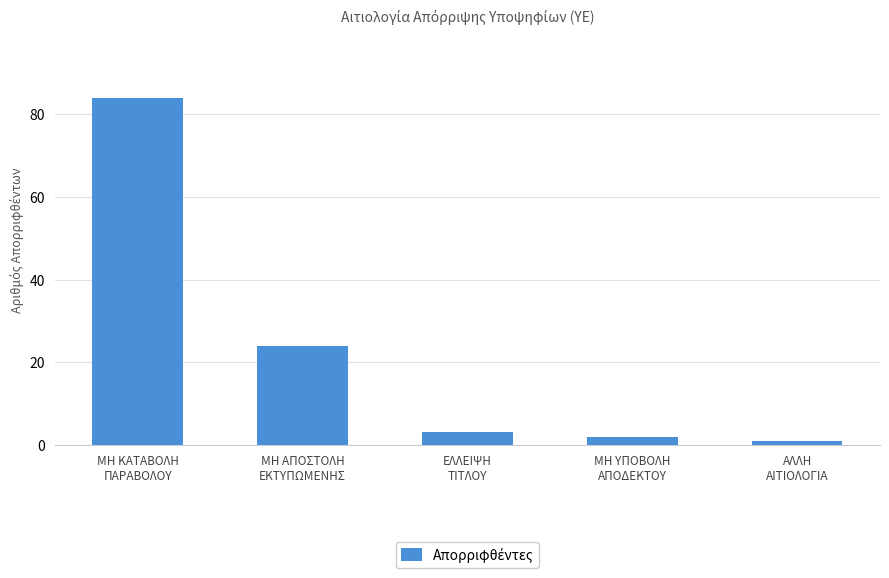

Rank the categories by value from highest to lowest.

ΜΗ ΚΑΤΑΒΟΛΗ
ΠΑΡΑΒΟΛΟΥ, ΜΗ ΑΠΟΣΤΟΛΗ
ΕΚΤΥΠΩΜΕΝΗΣ, ΕΛΛΕΙΨΗ
ΤΙΤΛΟΥ, ΜΗ ΥΠΟΒΟΛΗ
ΑΠΟΔΕΚΤΟΥ, ΑΛΛΗ
ΑΙΤΙΟΛΟΓΙΑ